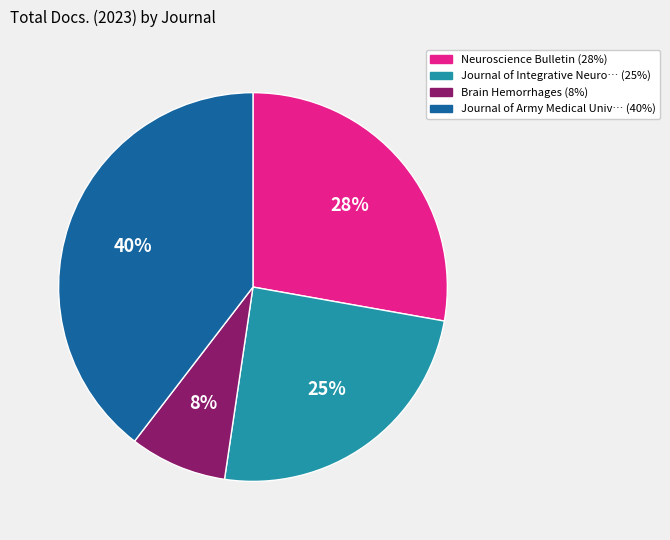

Is there a majority slice in this chart?

No